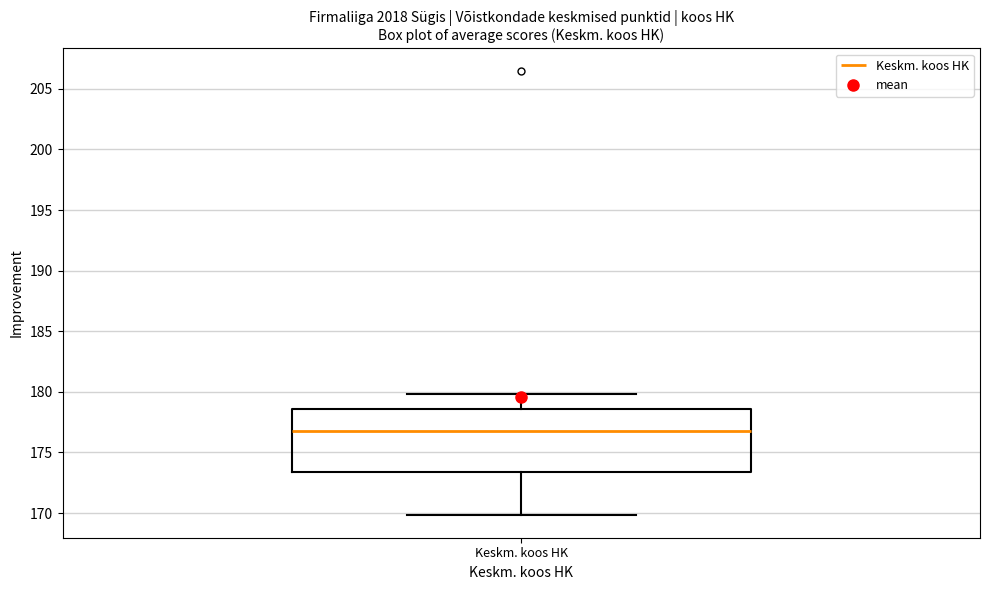

Transcribe this box plot: give where the median line is, the range the box spans, and where the two whiskers end, as read against the y-axis. The values are not printed on the chart, so give them approximately, as read against the axis.

median 177.0, box 173.5 to 178.5, whiskers 170.0 to 180.0